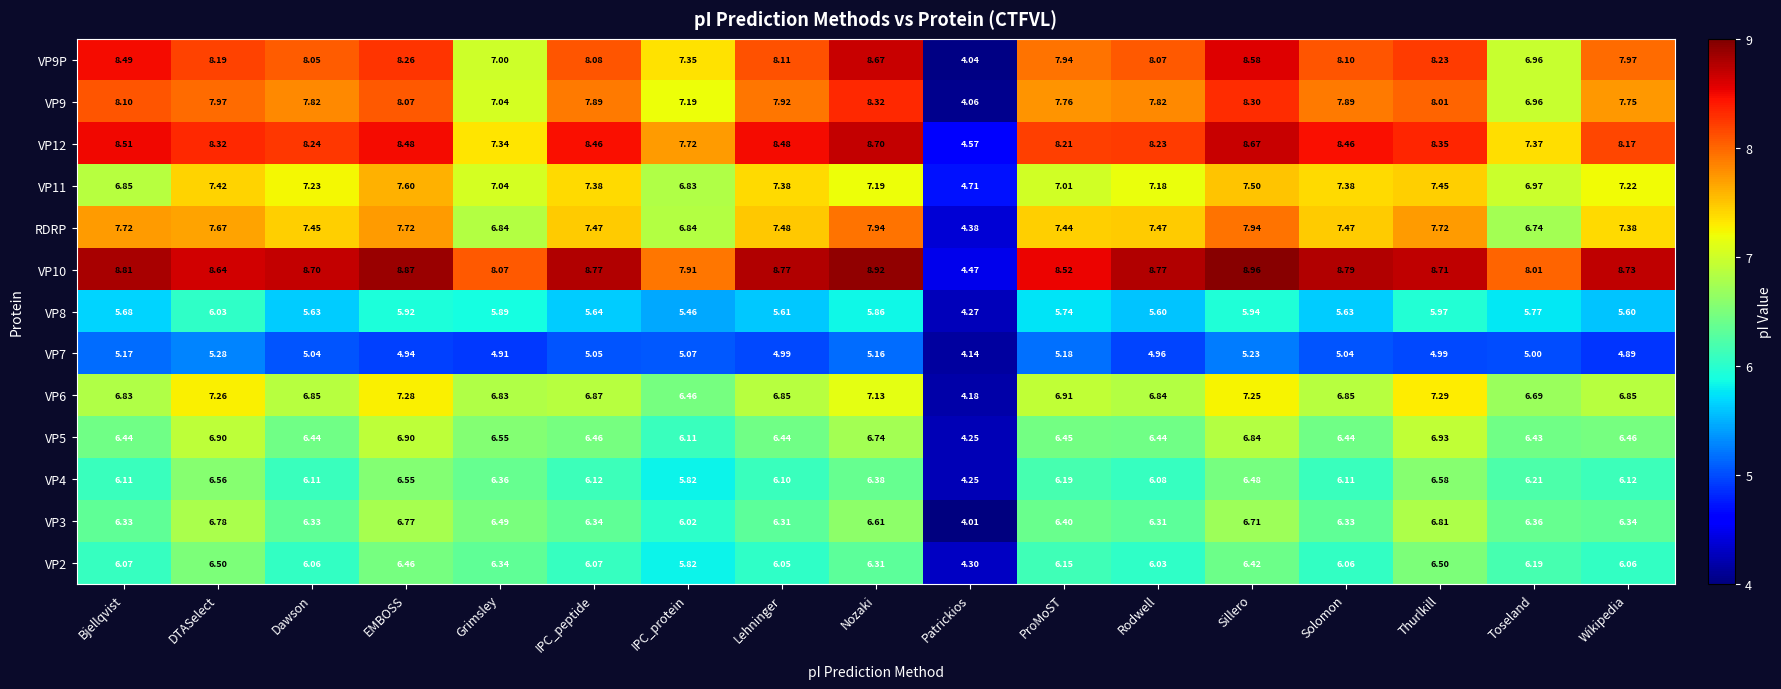

Where does the VP12 series first go above 8?

Bjellqvist